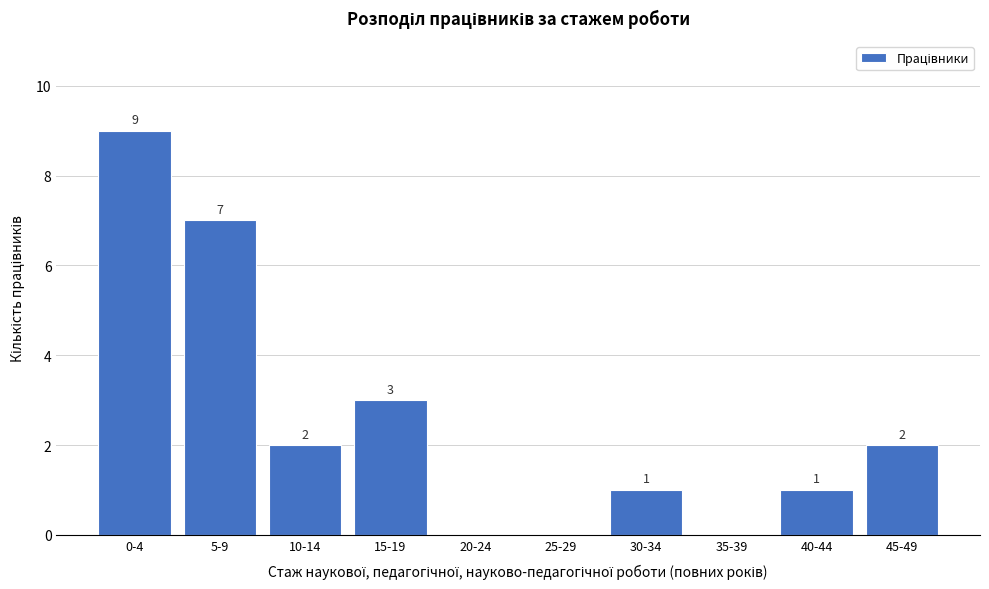

Reading left to right, what are all the values shown in this chart?

0-4=9	5-9=7	10-14=2	15-19=3	20-24=0	25-29=0	30-34=1	35-39=0	40-44=1	45-49=2